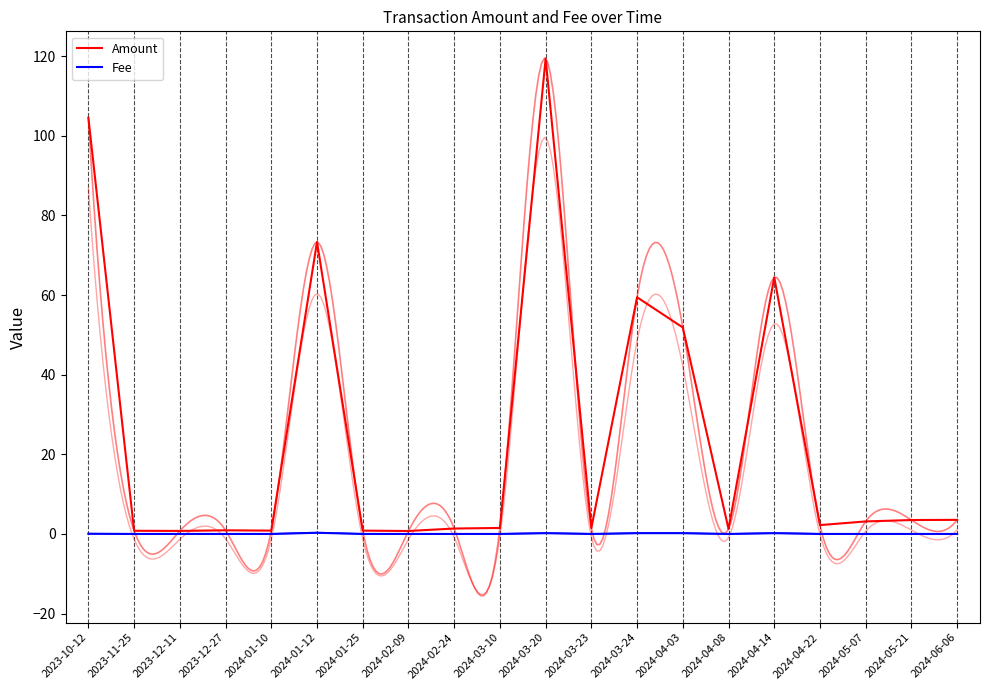

At which category does the chart reach its minimum across all series?

2023-11-25